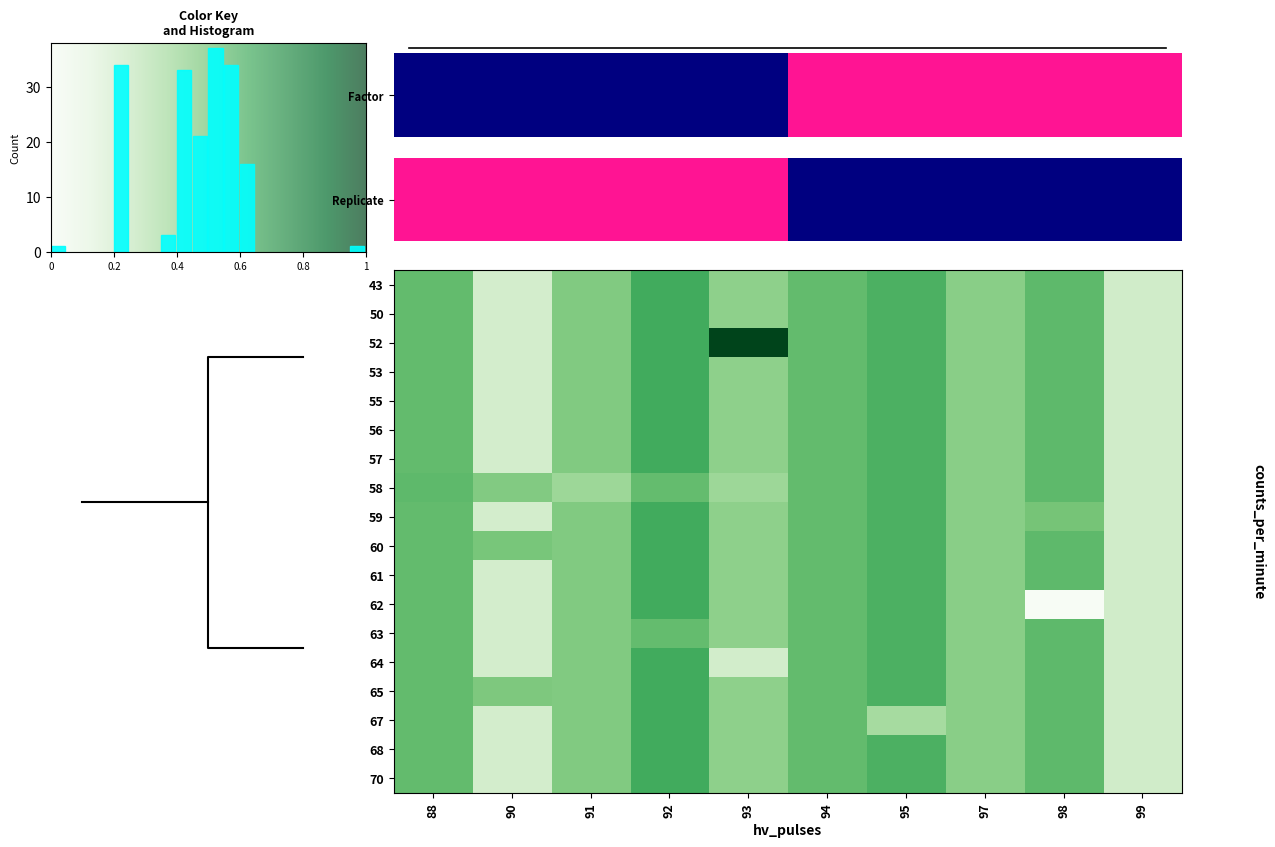

How many categories are shown in the chart?

10